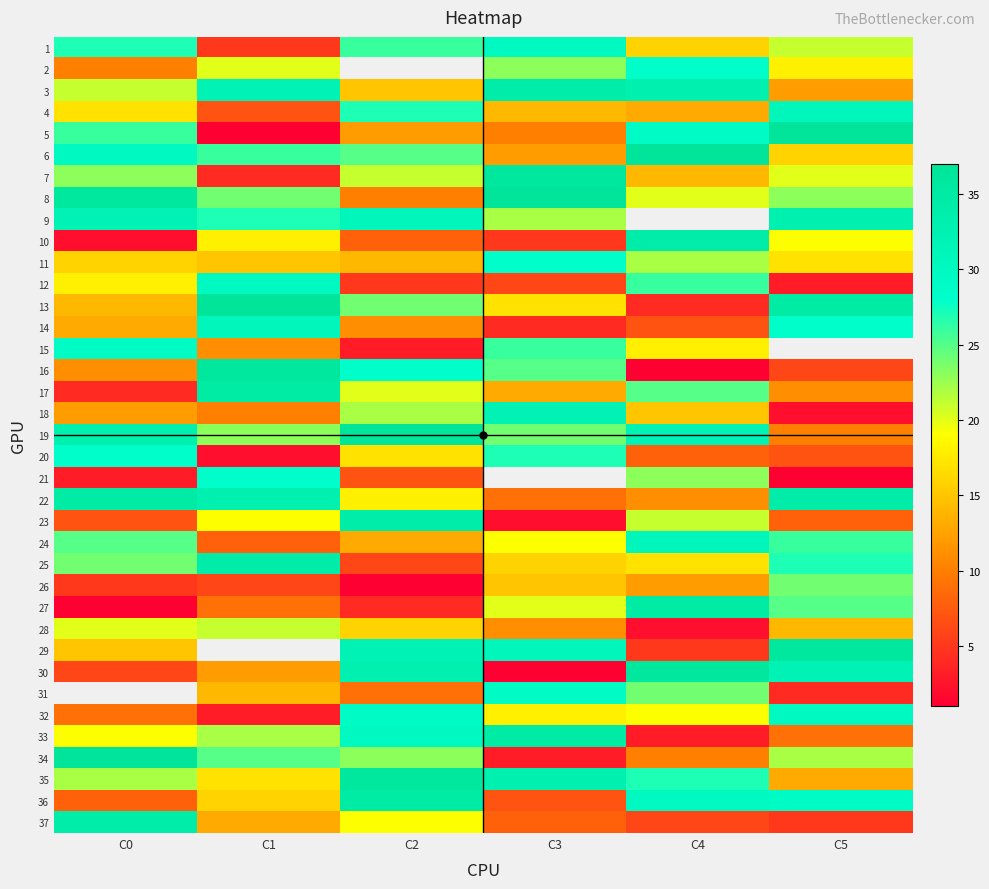

The 2 series shows 28.0 at C4. True or false?

True